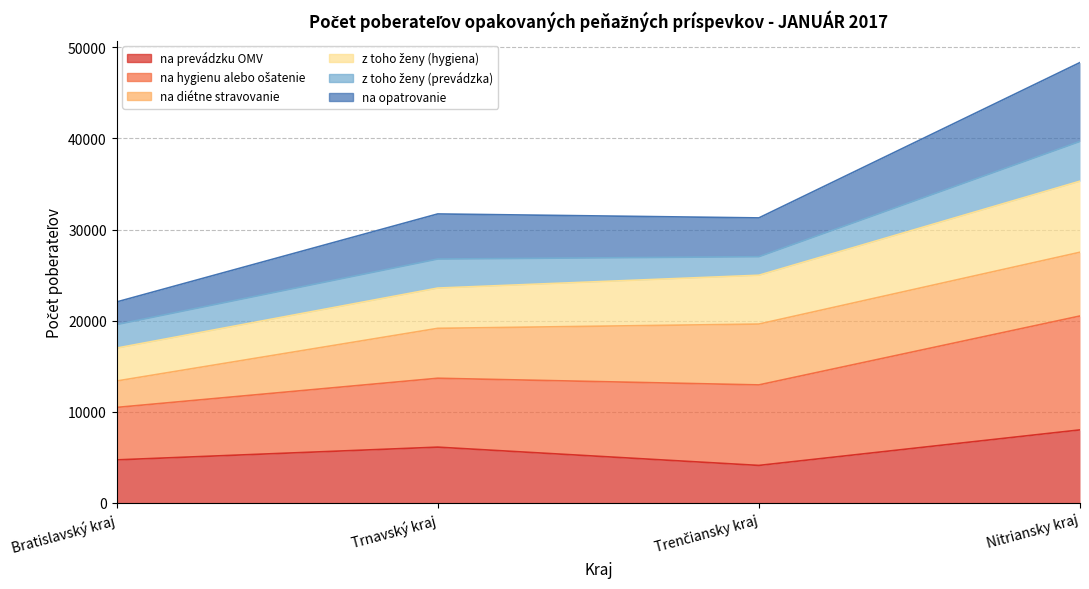

What is the minimum value for na prevádzku OMV?

4119